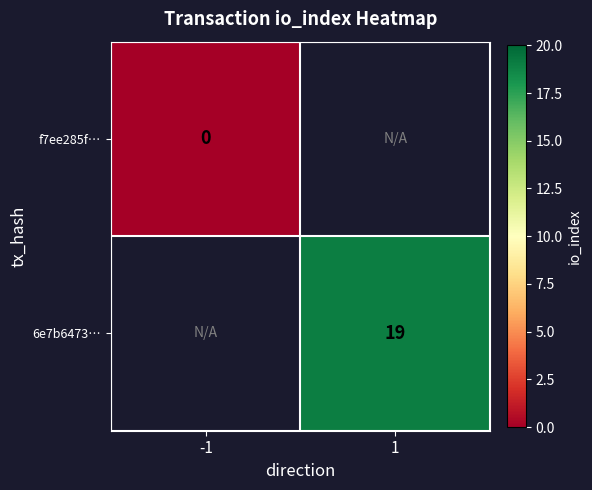

The value of 6e7b6473… at 1 is 34. True or false?

False